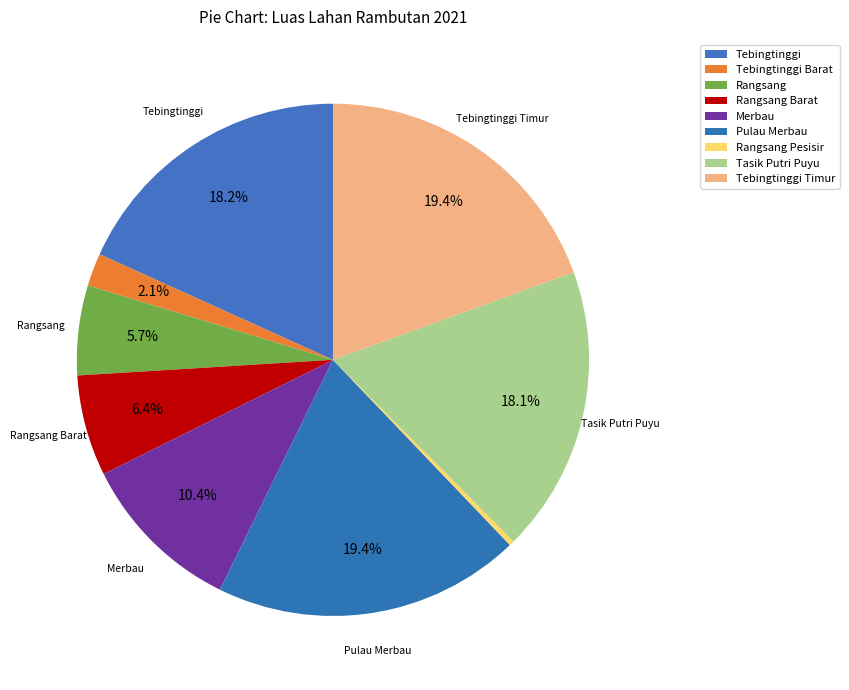

To the nearest percent, what is the average slice percentage?

11%